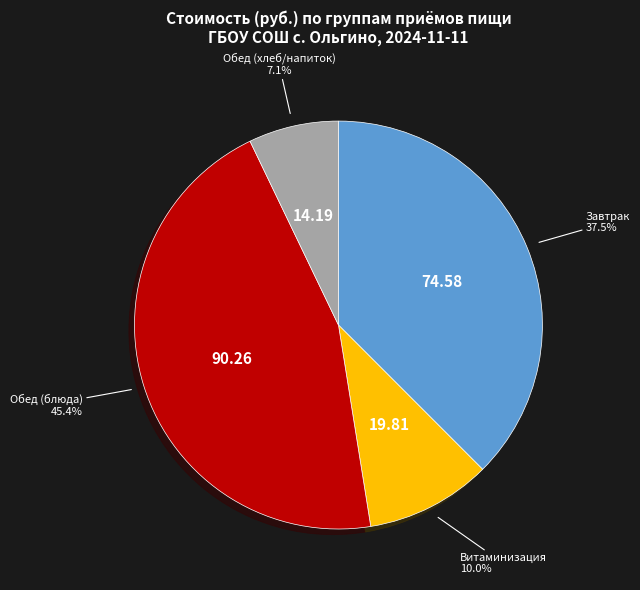

Count the number of slices in the pie.

4